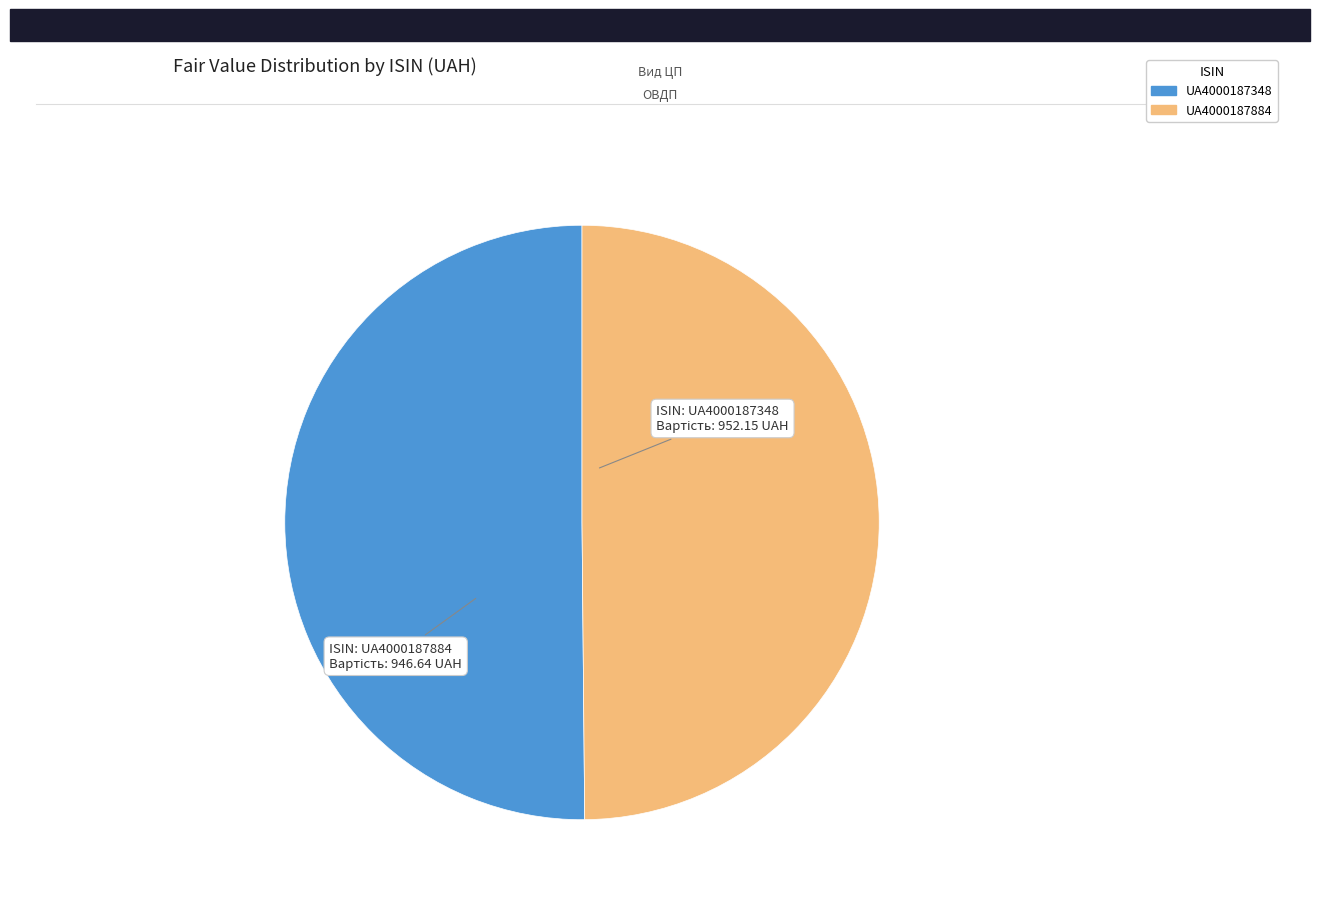

Count the number of slices in the pie.

2